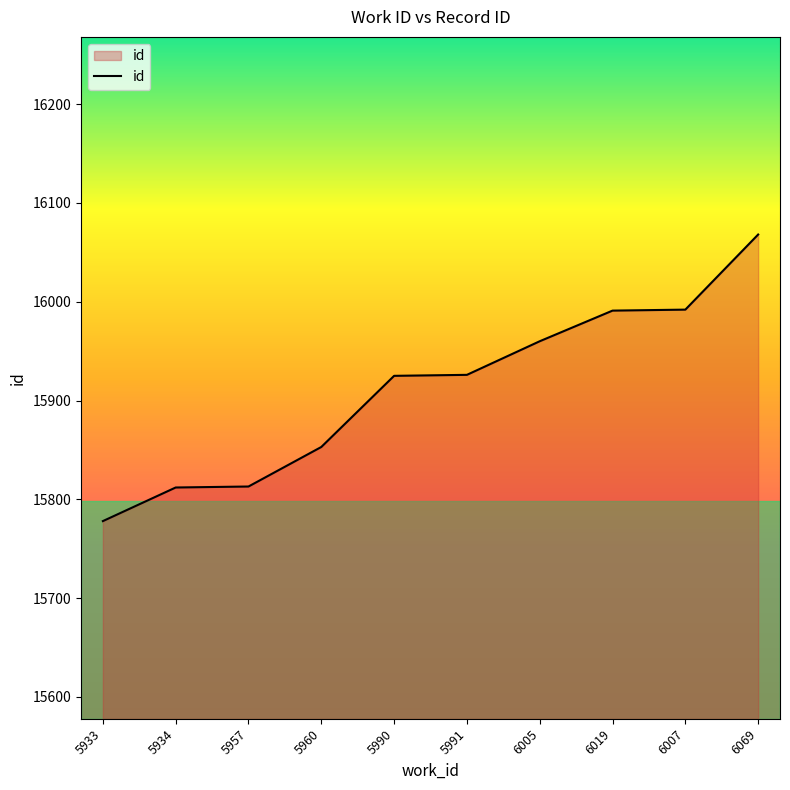

What is the difference between the values at 5991 and 6005?

34